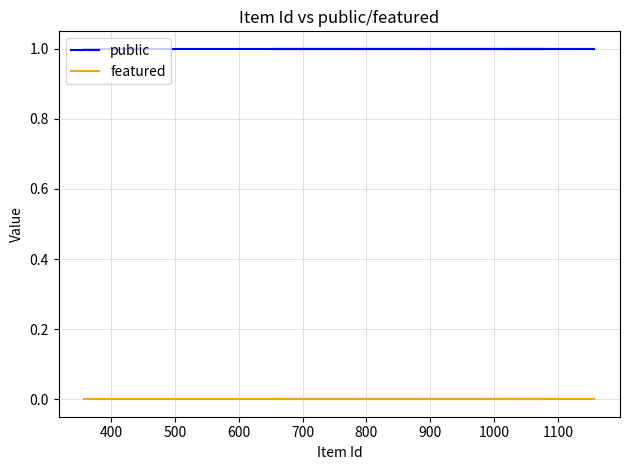

What are all the series names shown in the legend?

public, featured